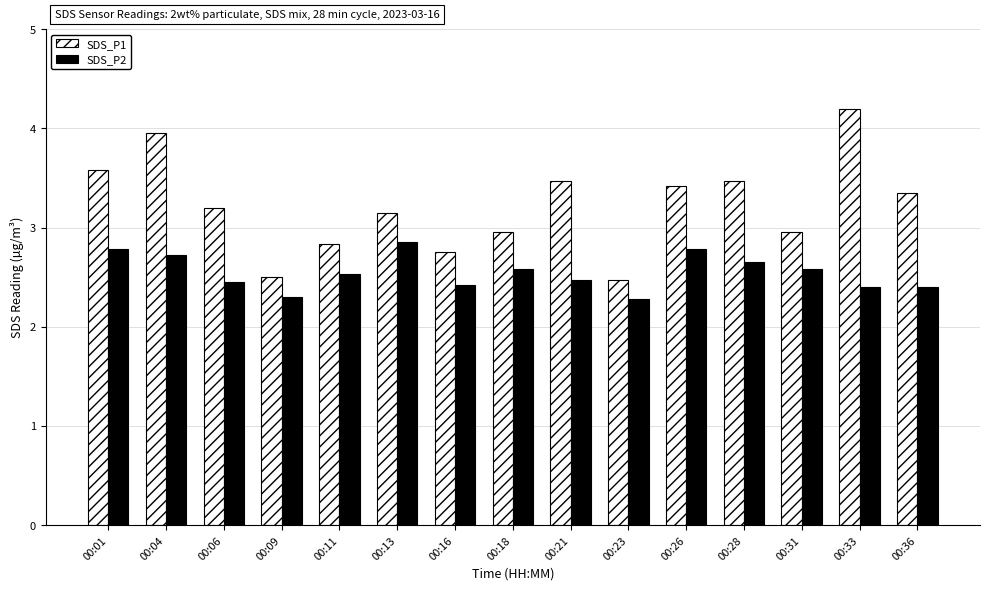

What is the sum of all SDS_P2 values?

38.2